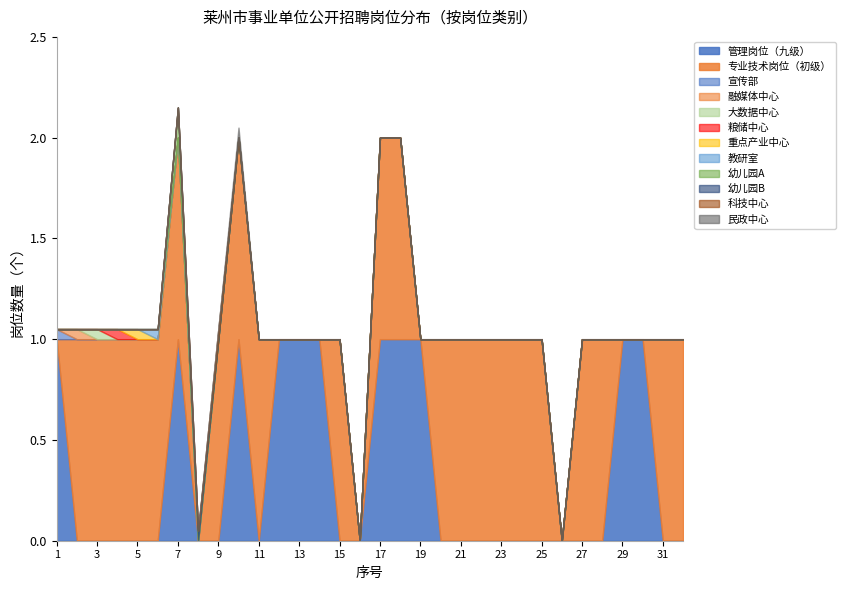

Is it true that 管理岗位（九级） equals 0 at 5?

True